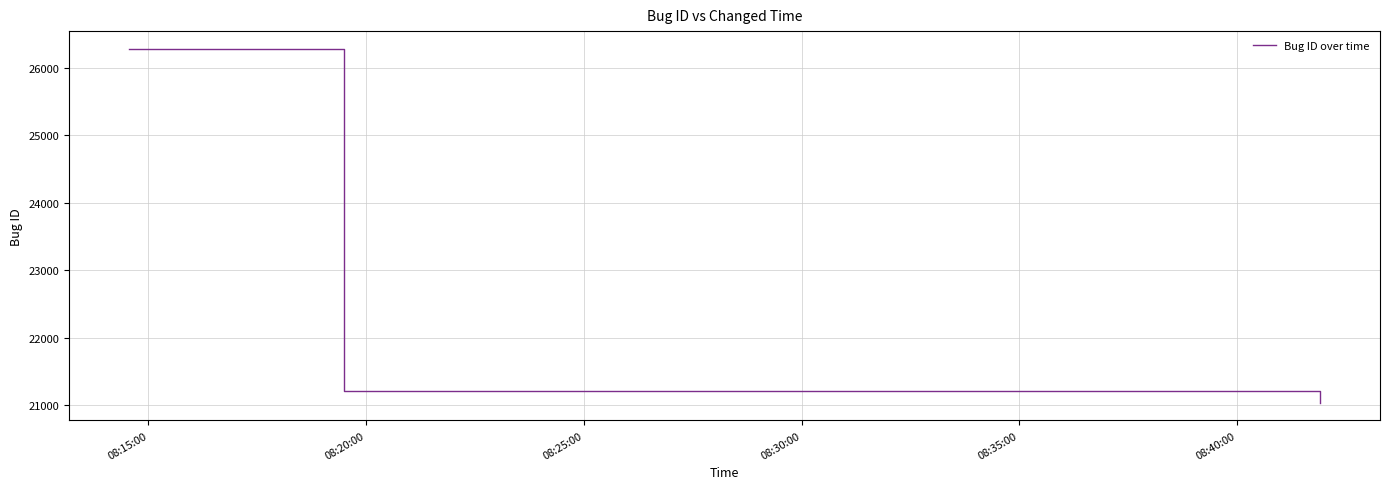

What is the maximum value shown in the chart?

26285